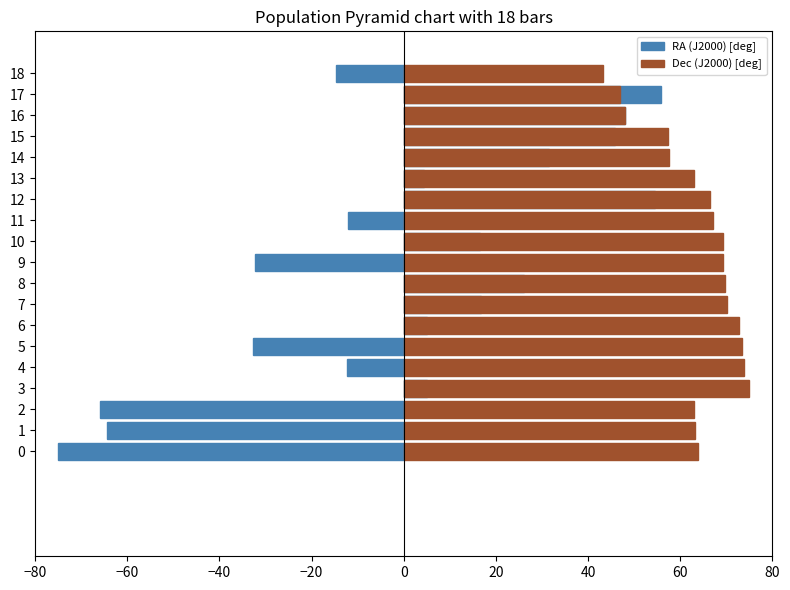

How many groups of bars are there?

19